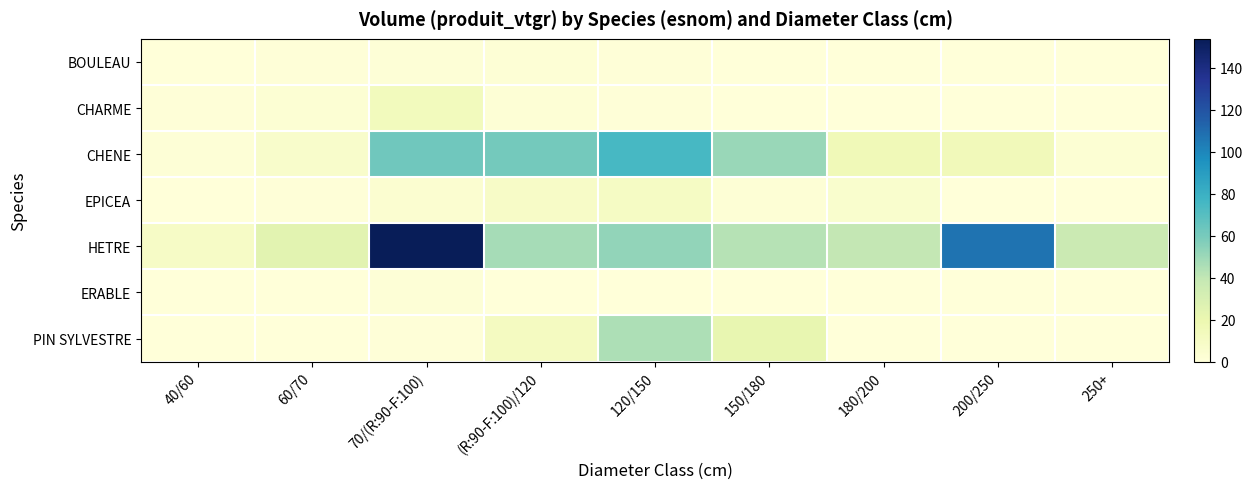

Rank the series at 150/180 from lowest to highest value.

BOULEAU, CHARME, ERABLE, EPICEA, PIN SYLVESTRE, HETRE, CHENE